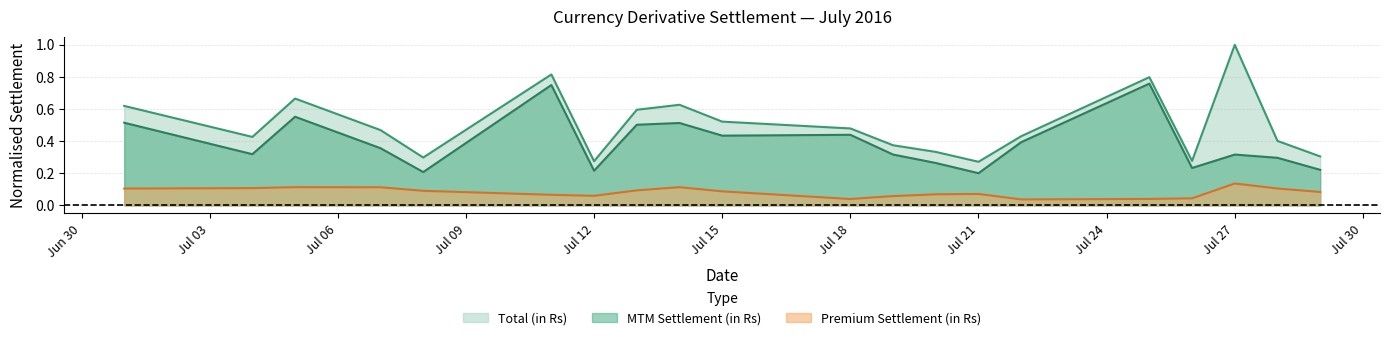

How many MTM Settlement (in Rs) values are between 0 and 1?

20